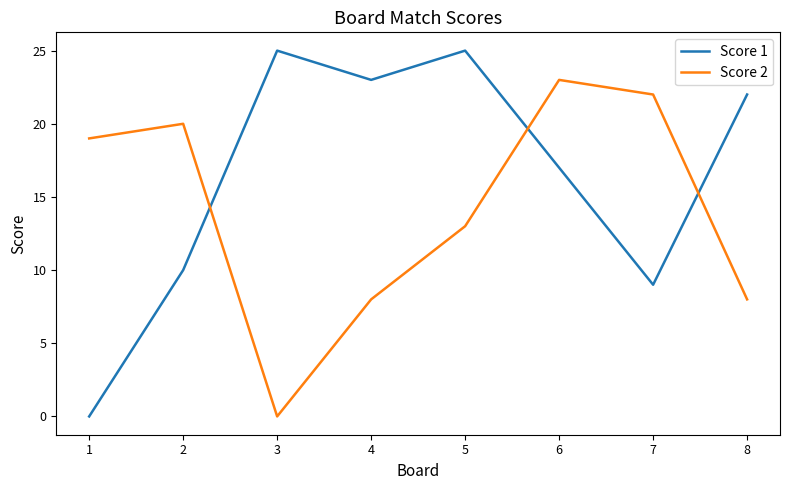

At 8, list the series in order from smallest to largest.

Score 2, Score 1